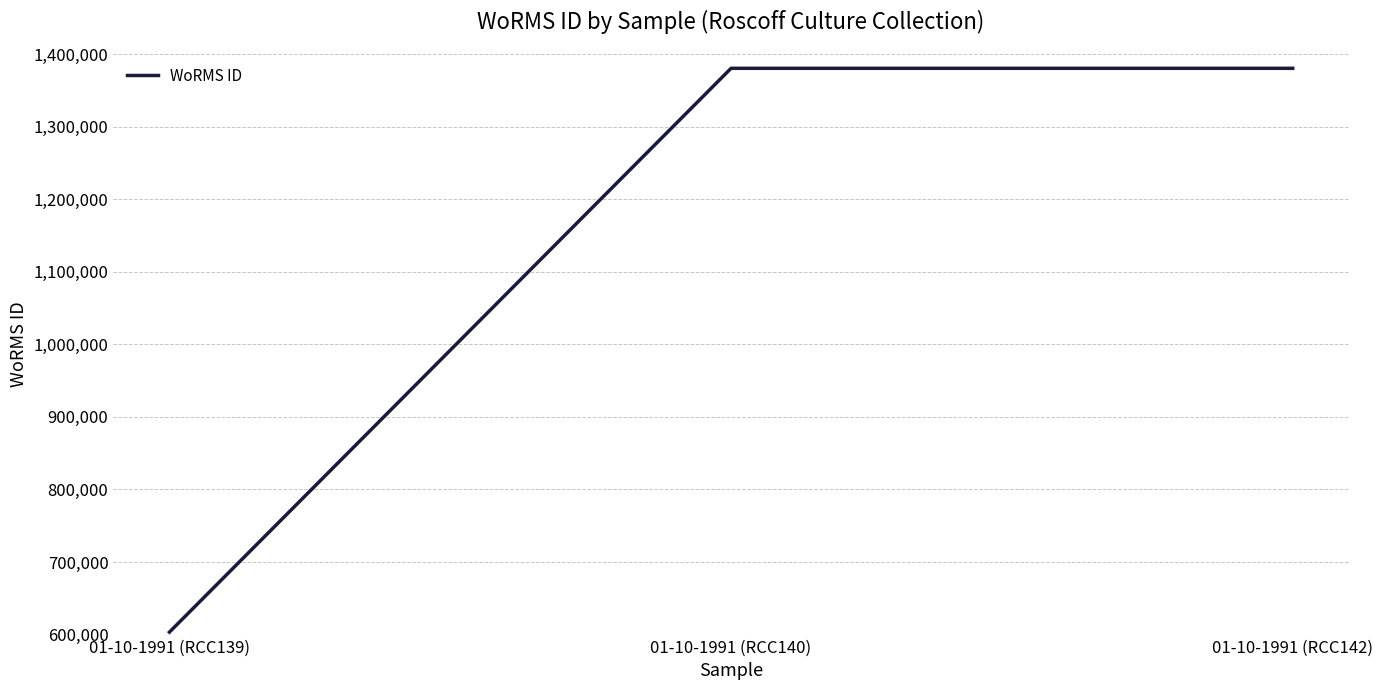

The chart shows a value of 2021080 at 01-10-1991 (RCC142). True or false?

False